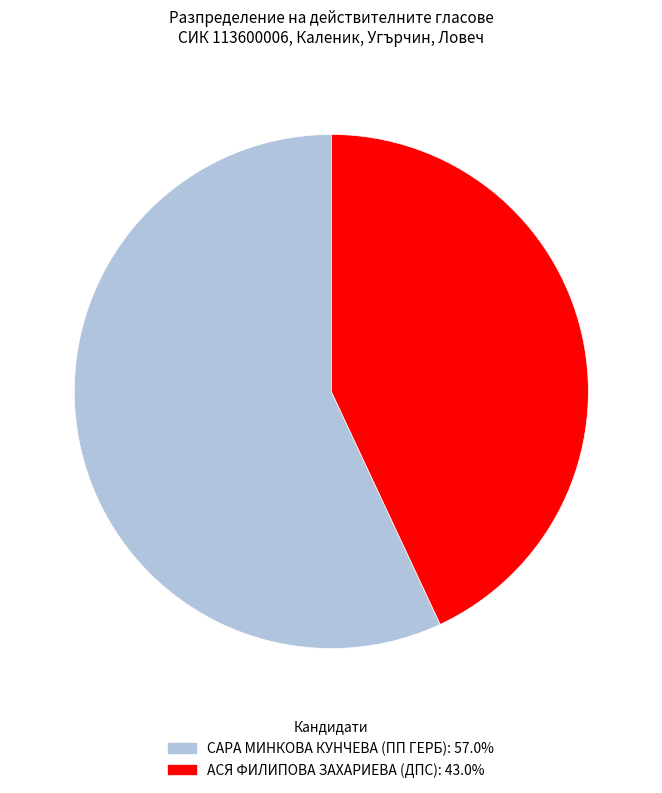

Is there any slice that represents more than half of the pie?

Yes